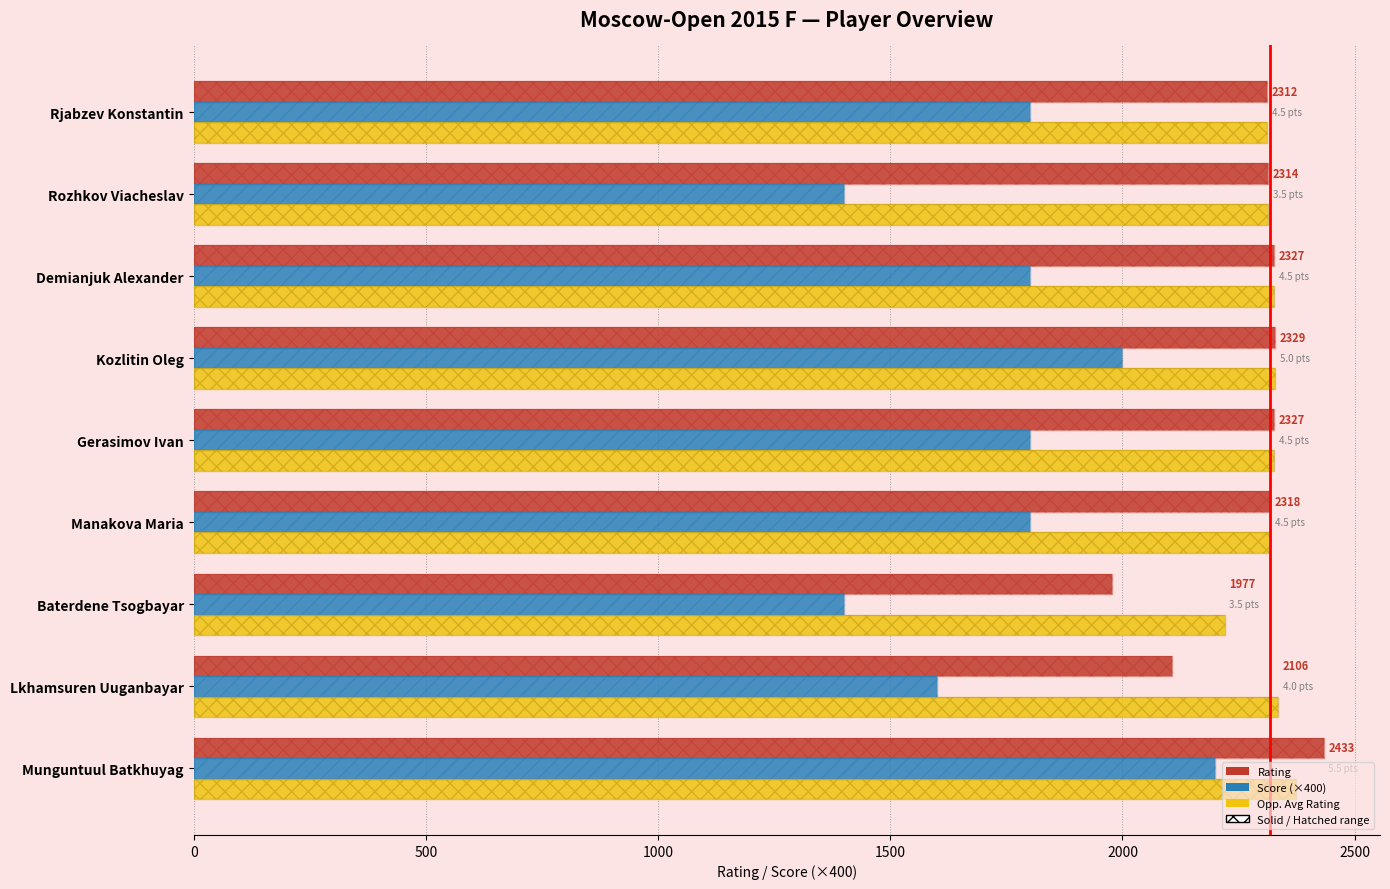

What position from the right is Gerasimov Ivan?

5